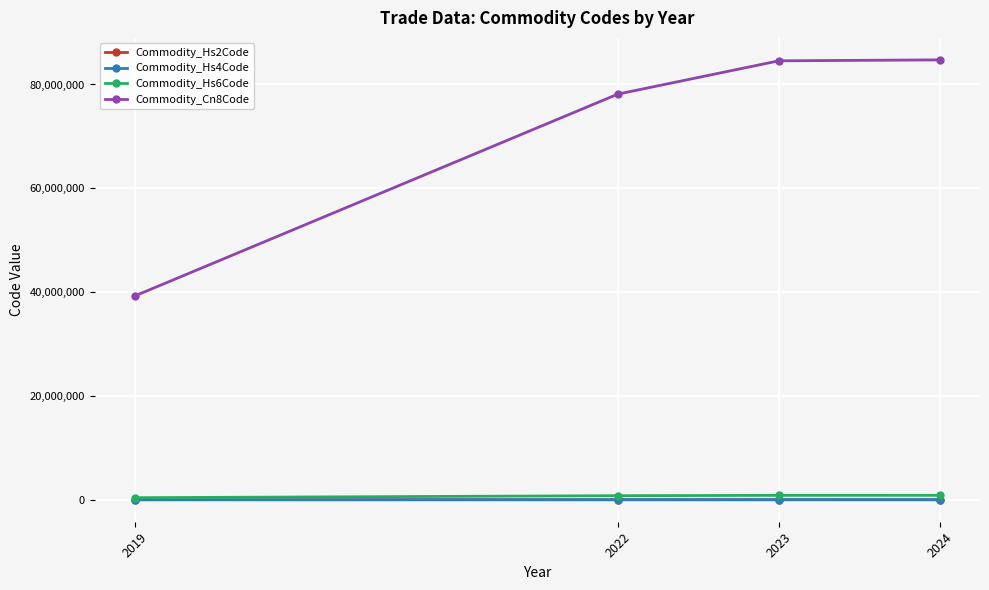

What is the spread (max minus min) of values at 2024?

84741958.0